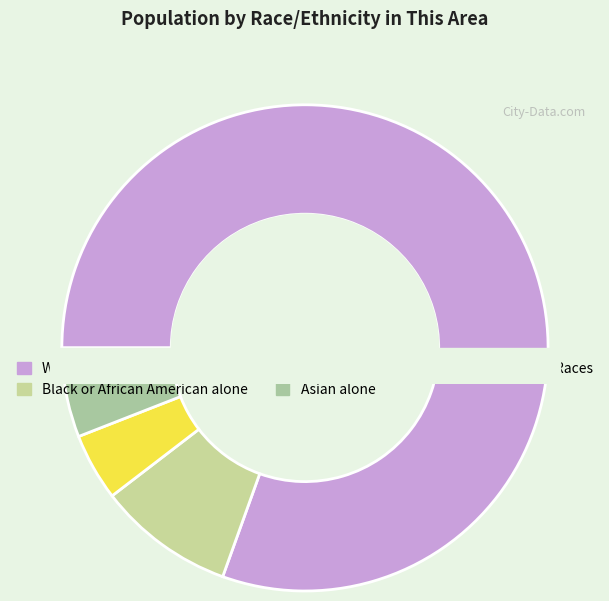

How many segments does this pie chart have?

5